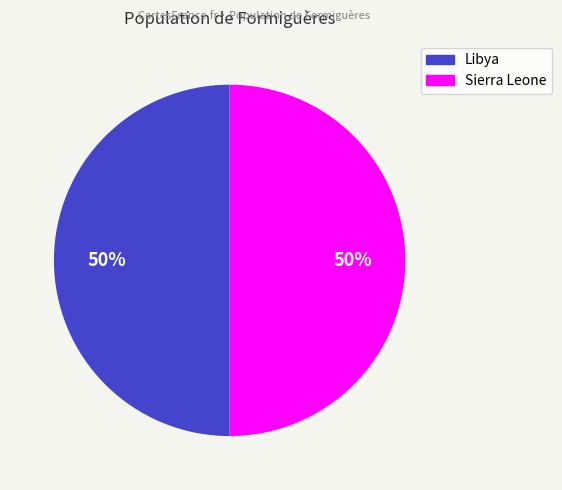

How many segments does this pie chart have?

2